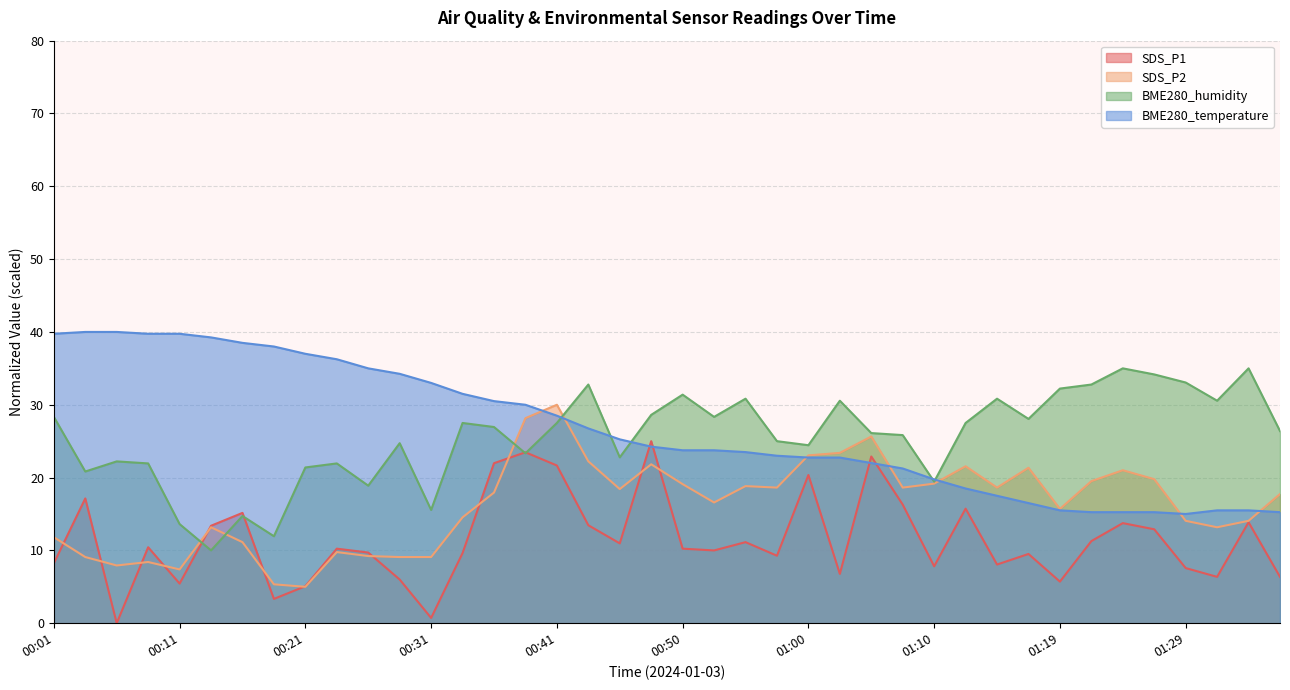

Rank the series by their maximum value, from lowest to highest.

SDS_P1, SDS_P2, BME280_humidity, BME280_temperature